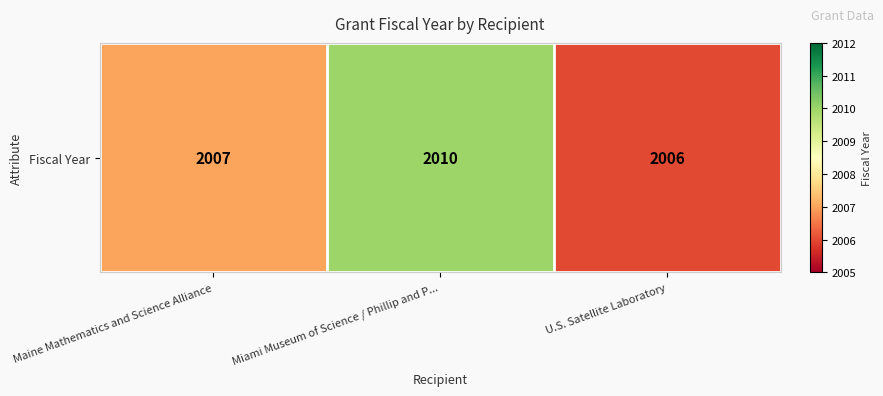

What is the average value?

2008